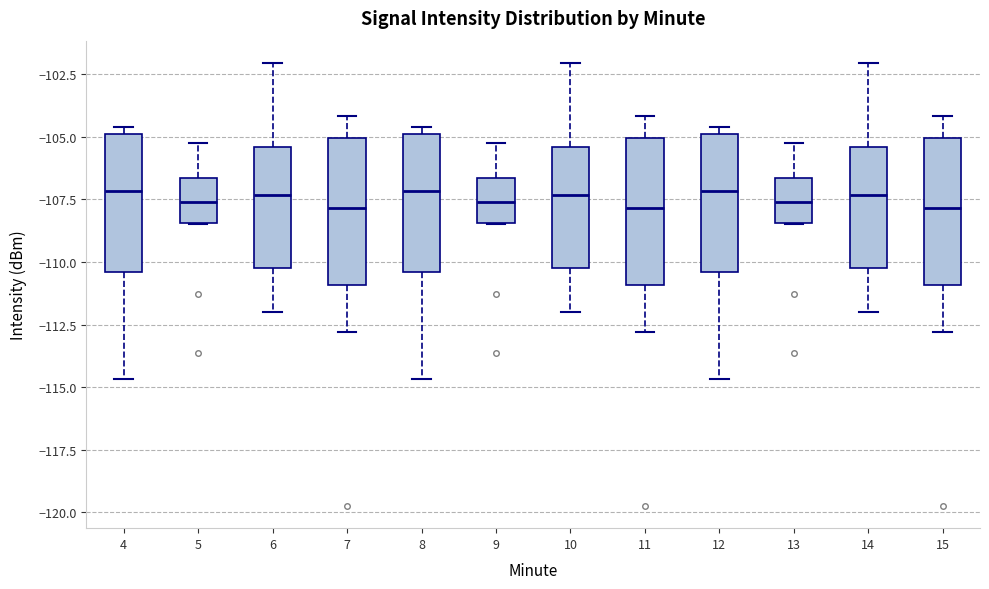

Reading left to right, read every box against the y-axis: the position of its median line, the range the box covers, and the ends of its whiskers. The values are not printed on the chart, so give them approximately, as read against the axis.

4: median -107.0, box -110.5 to -105.0, whiskers -114.5 to -104.5
5: median -107.5, box -108.5 to -106.5, whiskers -108.5 to -105.0
6: median -107.5, box -110.0 to -105.5, whiskers -112.0 to -102.0
7: median -108.0, box -111.0 to -105.0, whiskers -113.0 to -104.0
8: median -107.0, box -110.5 to -105.0, whiskers -114.5 to -104.5
9: median -107.5, box -108.5 to -106.5, whiskers -108.5 to -105.0
10: median -107.5, box -110.0 to -105.5, whiskers -112.0 to -102.0
11: median -108.0, box -111.0 to -105.0, whiskers -113.0 to -104.0
12: median -107.0, box -110.5 to -105.0, whiskers -114.5 to -104.5
13: median -107.5, box -108.5 to -106.5, whiskers -108.5 to -105.0
14: median -107.5, box -110.0 to -105.5, whiskers -112.0 to -102.0
15: median -108.0, box -111.0 to -105.0, whiskers -113.0 to -104.0